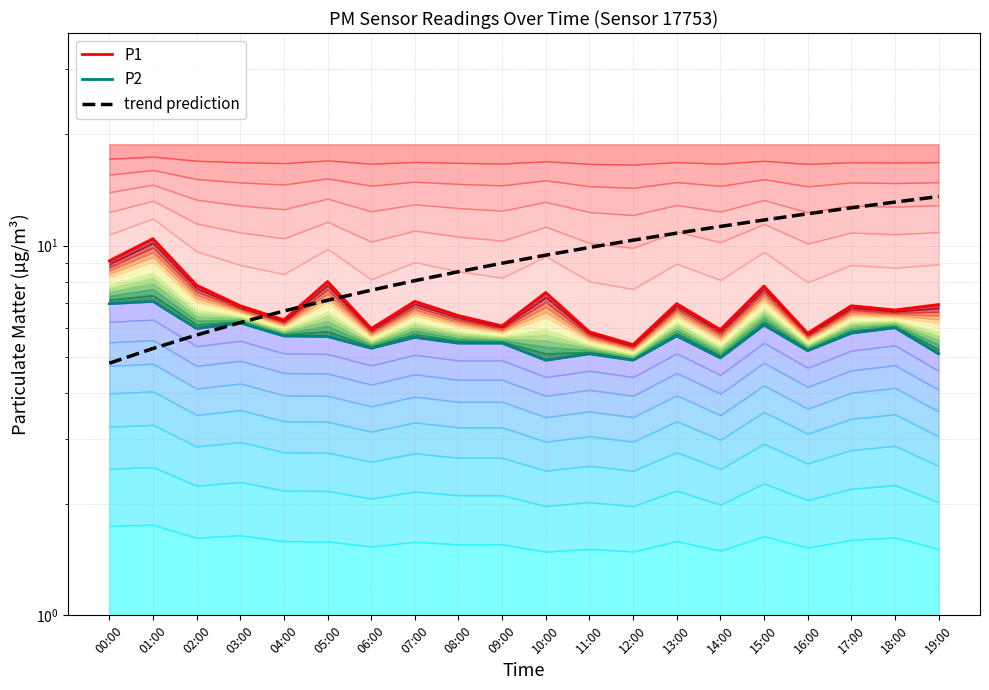

Read the P1 value at 09:00.

6.1